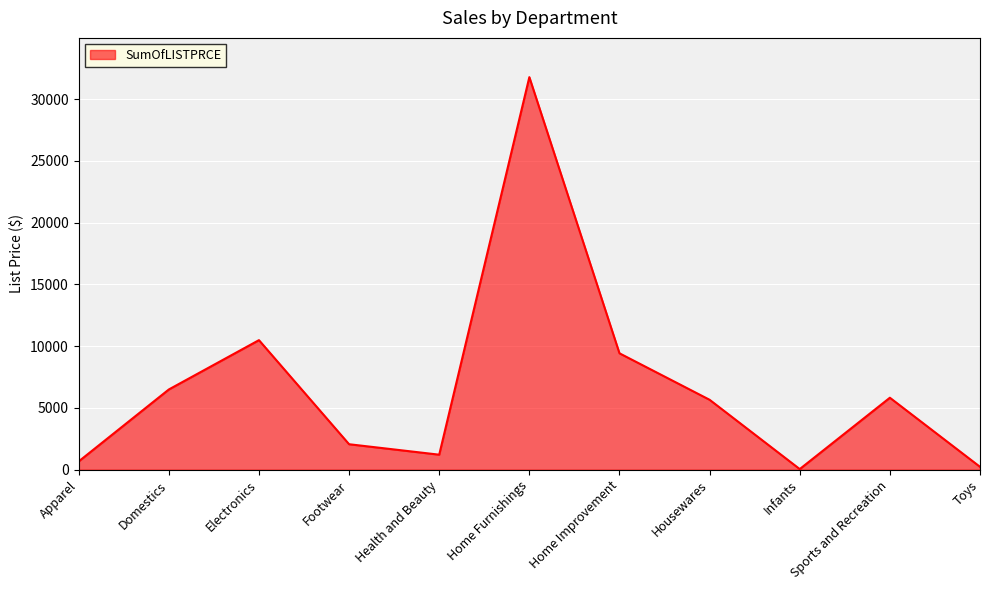

Where is the first local minimum?

Health and Beauty